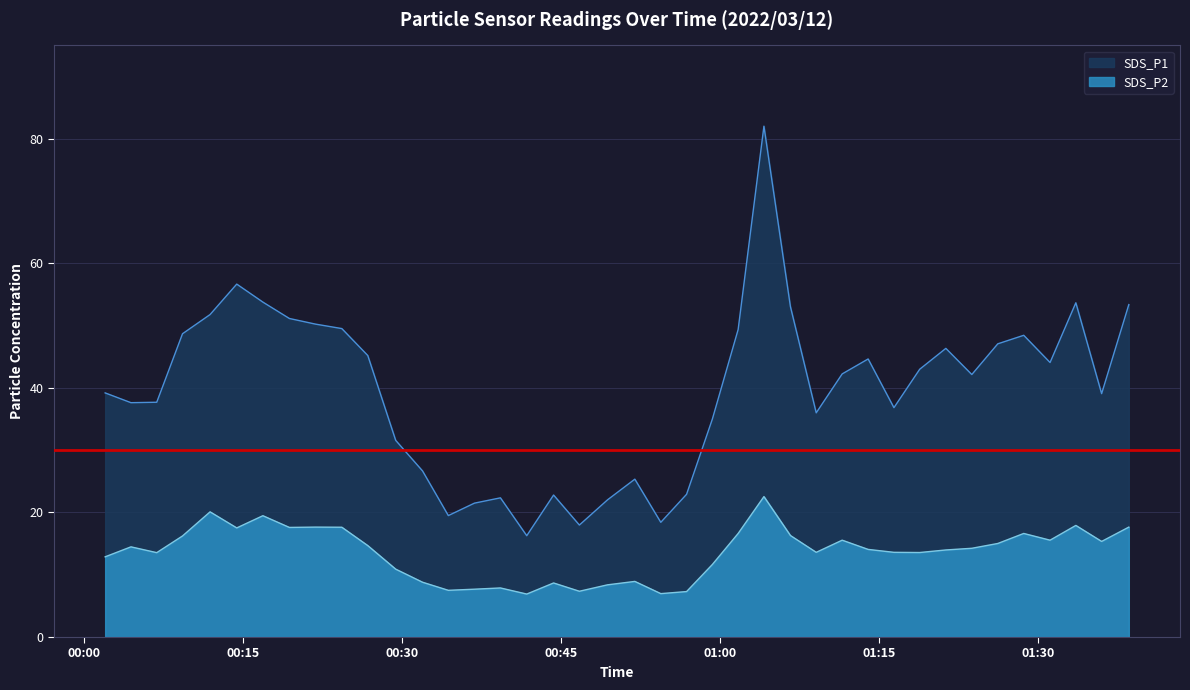

What is the minimum value for SDS_P2?

6.9